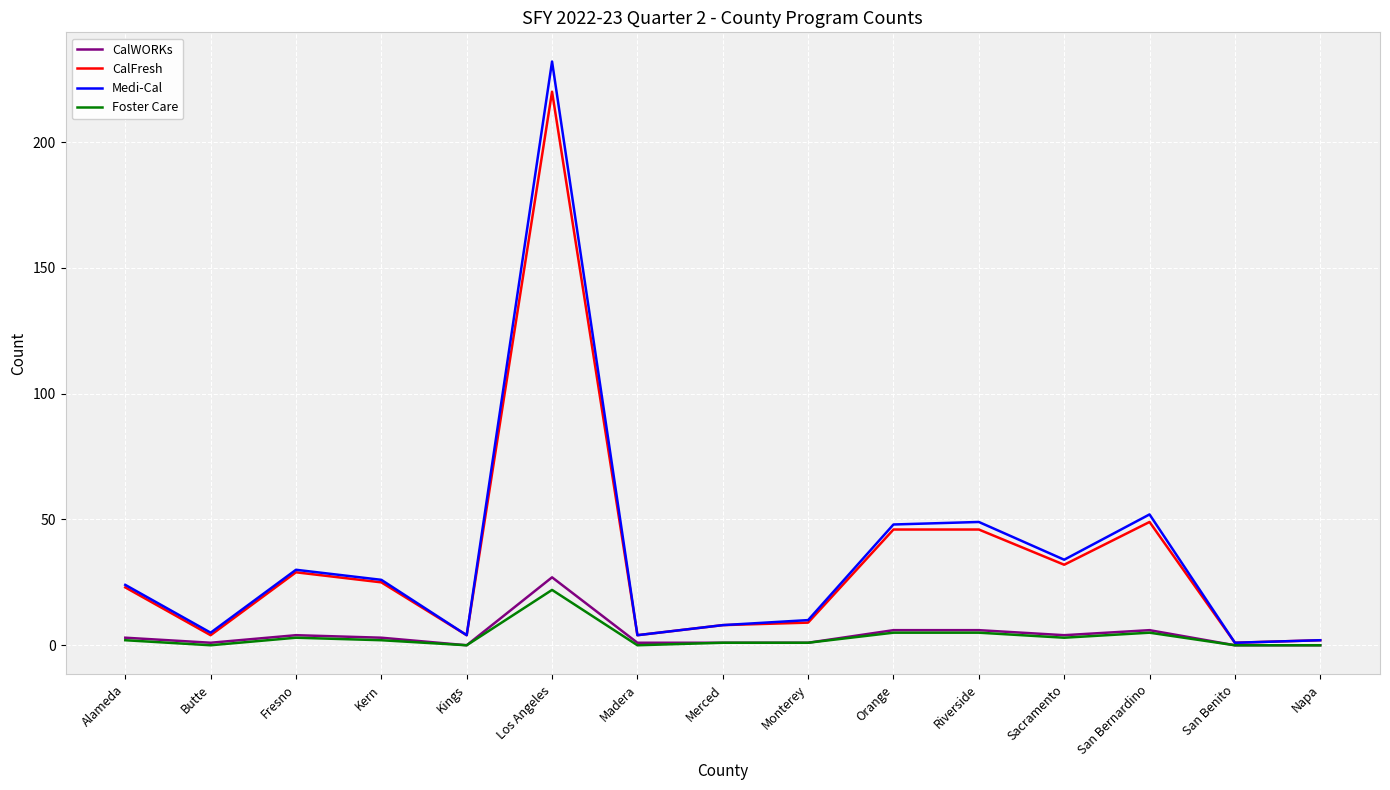

Is the value of Foster Care at San Bernardino greater than the value of CalWORKs at Madera?

Yes